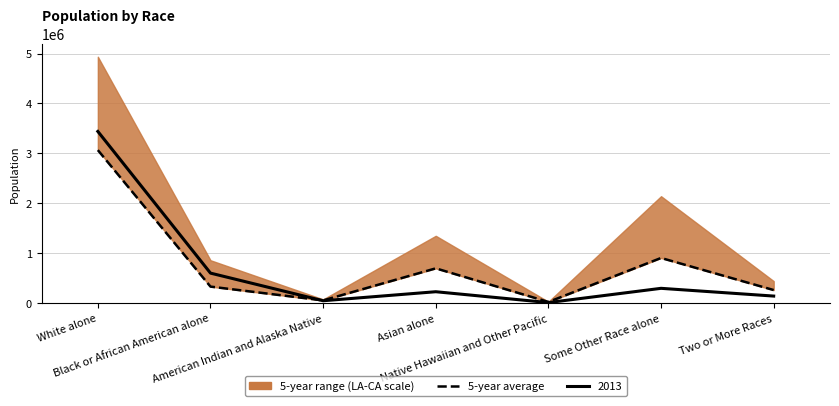

What is the ratio of the value at Two or More Races to the value at Native Hawaiian and Other Pacific?

12.6